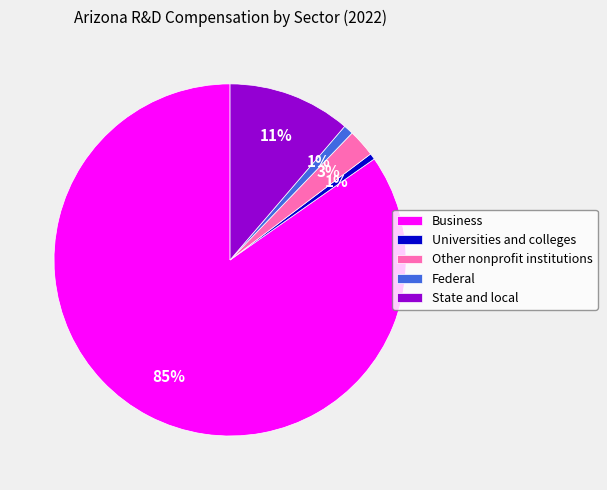

Is the sum of Universities and colleges and Federal greater than half?

No